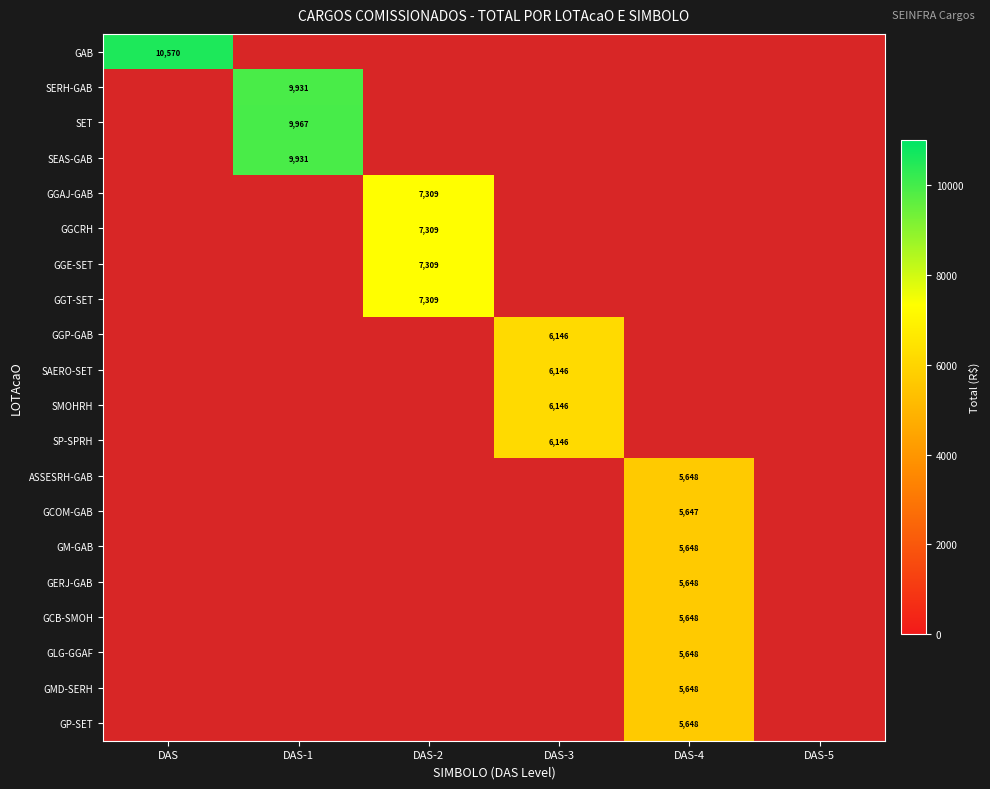

At DAS-5, list the series in order from smallest to largest.

GAB, SERH-GAB, SET, SEAS-GAB, GGAJ-GAB, GGCRH, GGE-SET, GGT-SET, GGP-GAB, SAERO-SET, SMOHRH, SP-SPRH, ASSESRH-GAB, GCOM-GAB, GM-GAB, GERJ-GAB, GCB-SMOH, GLG-GGAF, GMD-SERH, GP-SET